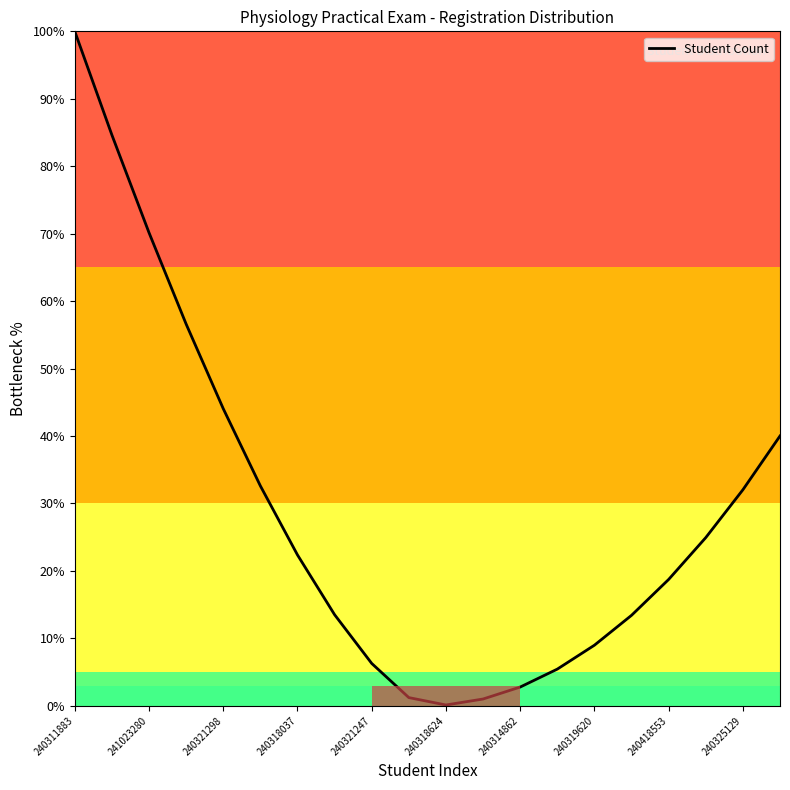

What is the difference between the maximum and minimum values?

99.9